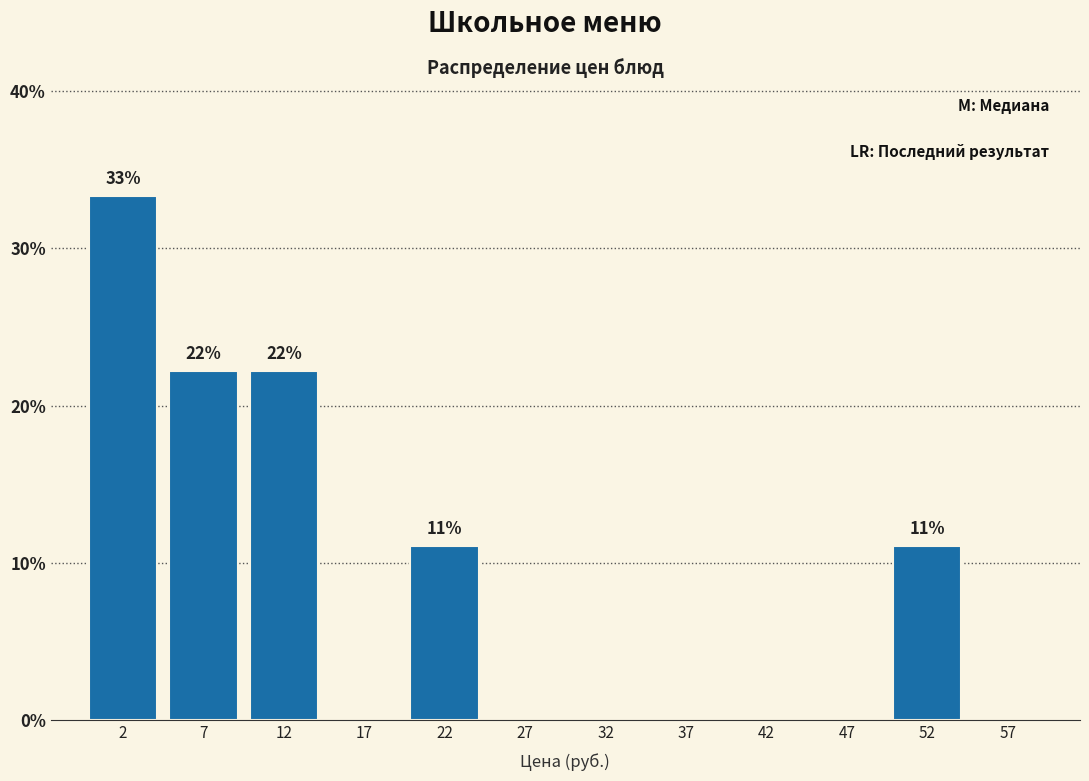

Over which range of the x-axis is the bar tallest?

0 to 5